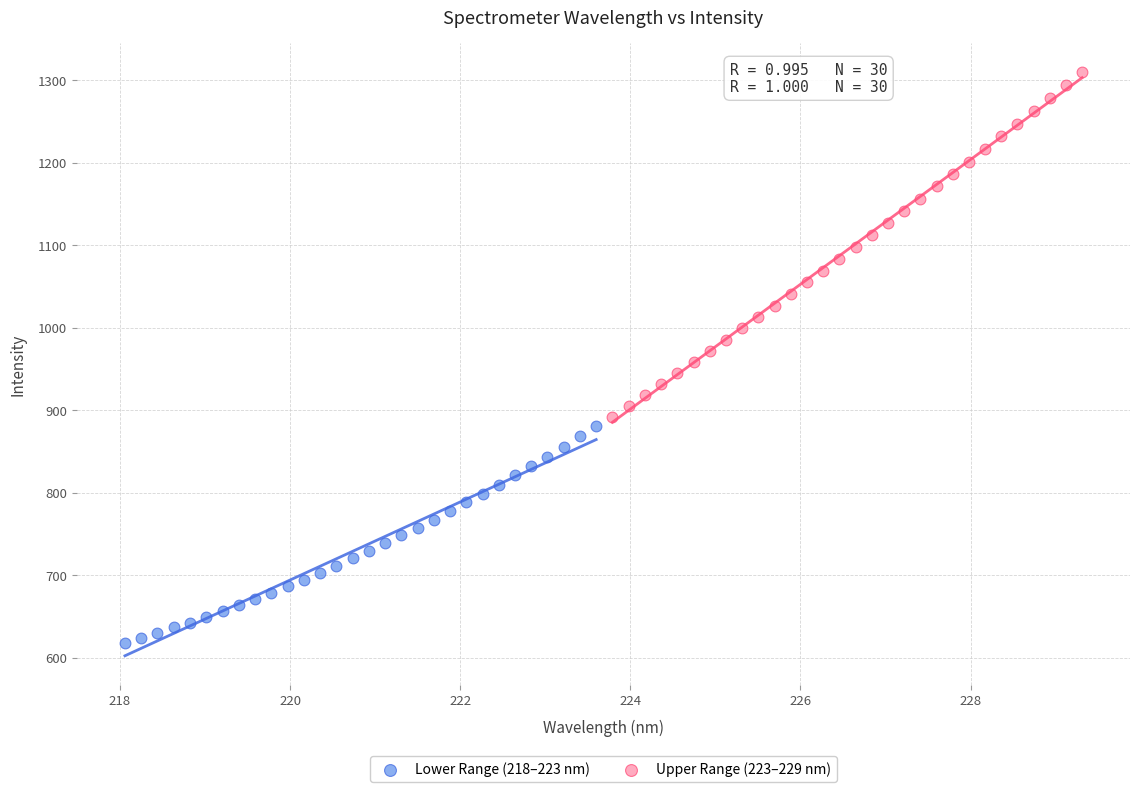

Which series has the widest spread of Y values?

Upper Range (223–229 nm)